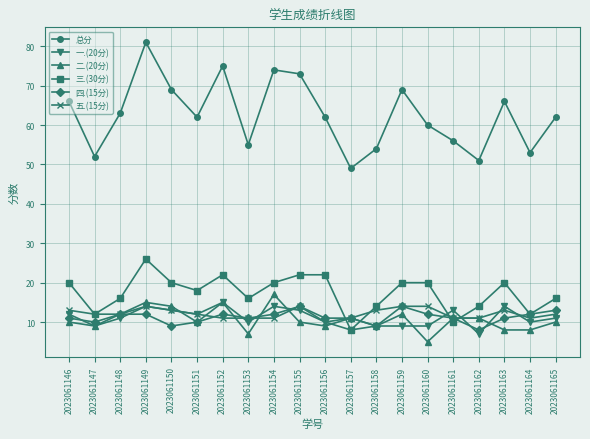

What is the total value across all series at 2023061150?

138